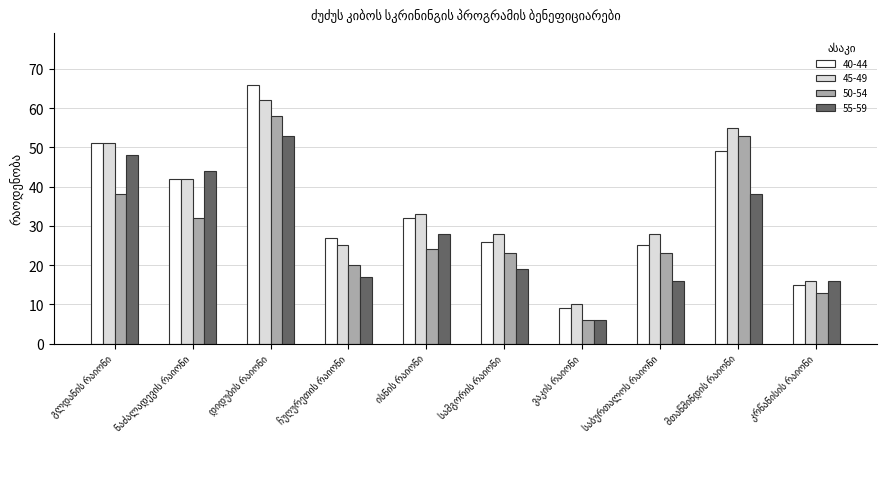

At how many categories does at least one series exceed 34?

4